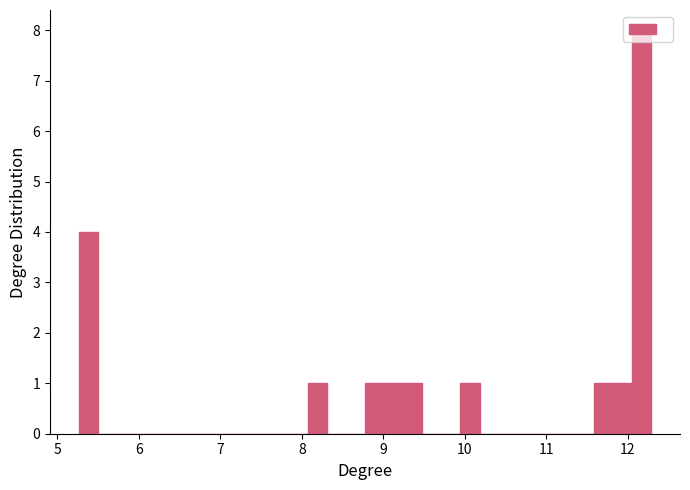

Read against the x-axis, roughly where is the centre of the tallest bar?

12.2